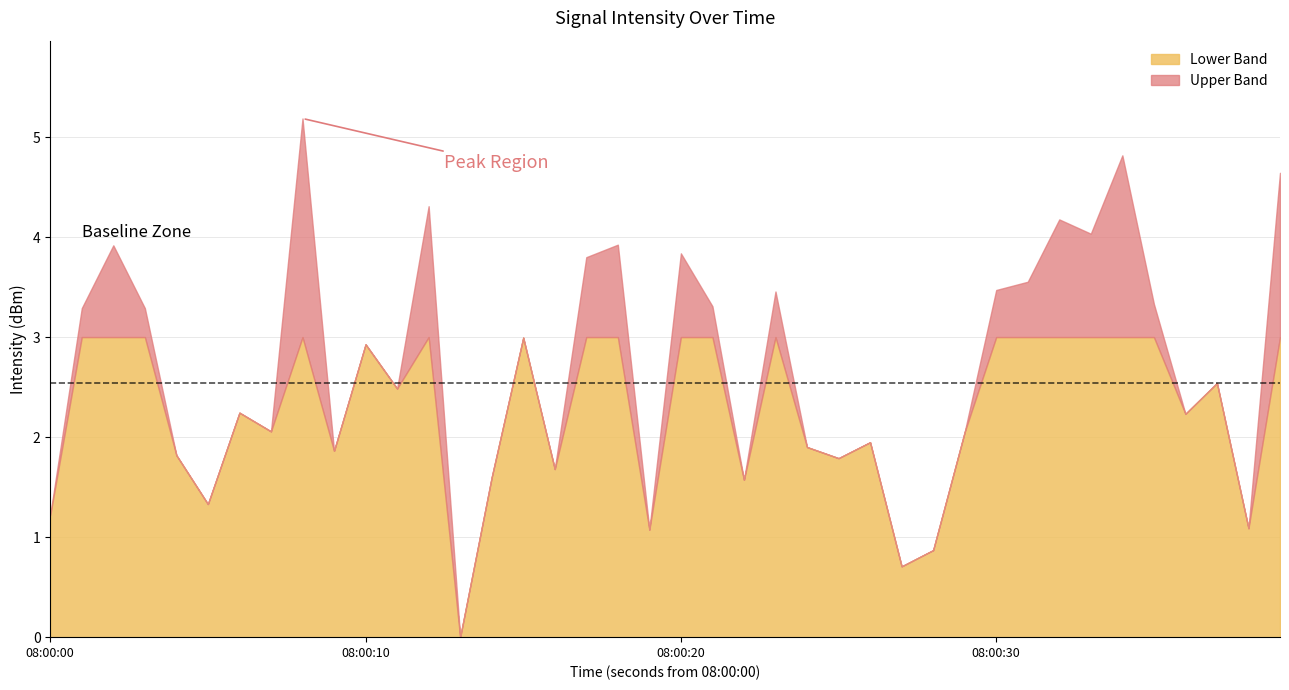

True or false: Lower Band has a value of 3.0 at 08:00:20.

True